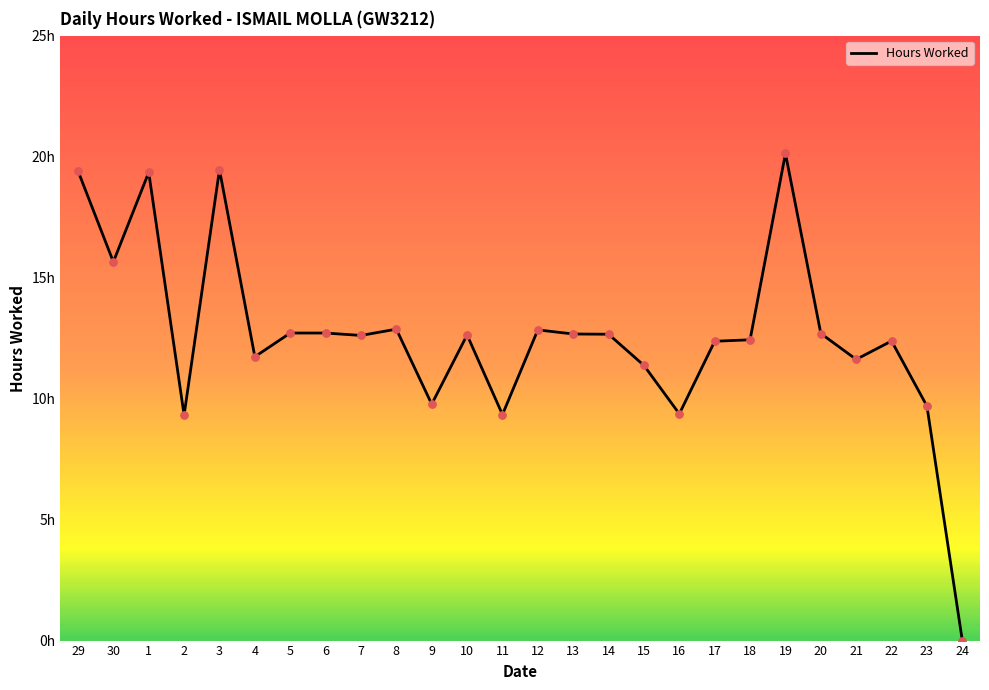

Which has a higher value, 17 or 5?

5